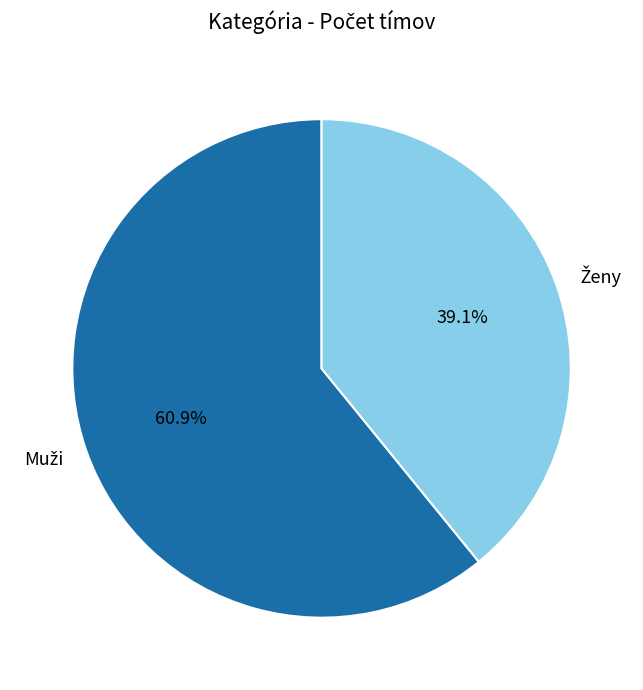

Is there a majority slice in this chart?

Yes